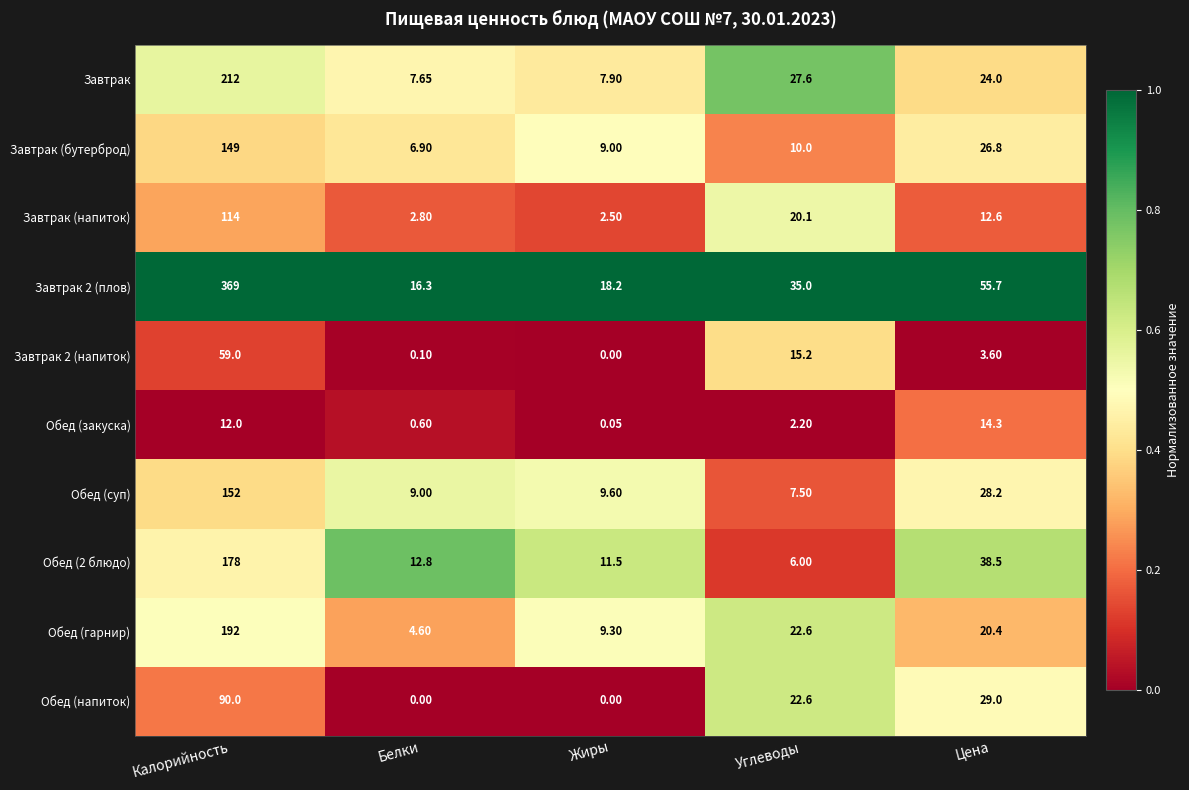

At which label does Завтрак 2 (плов) first exceed 35?

Калорийность